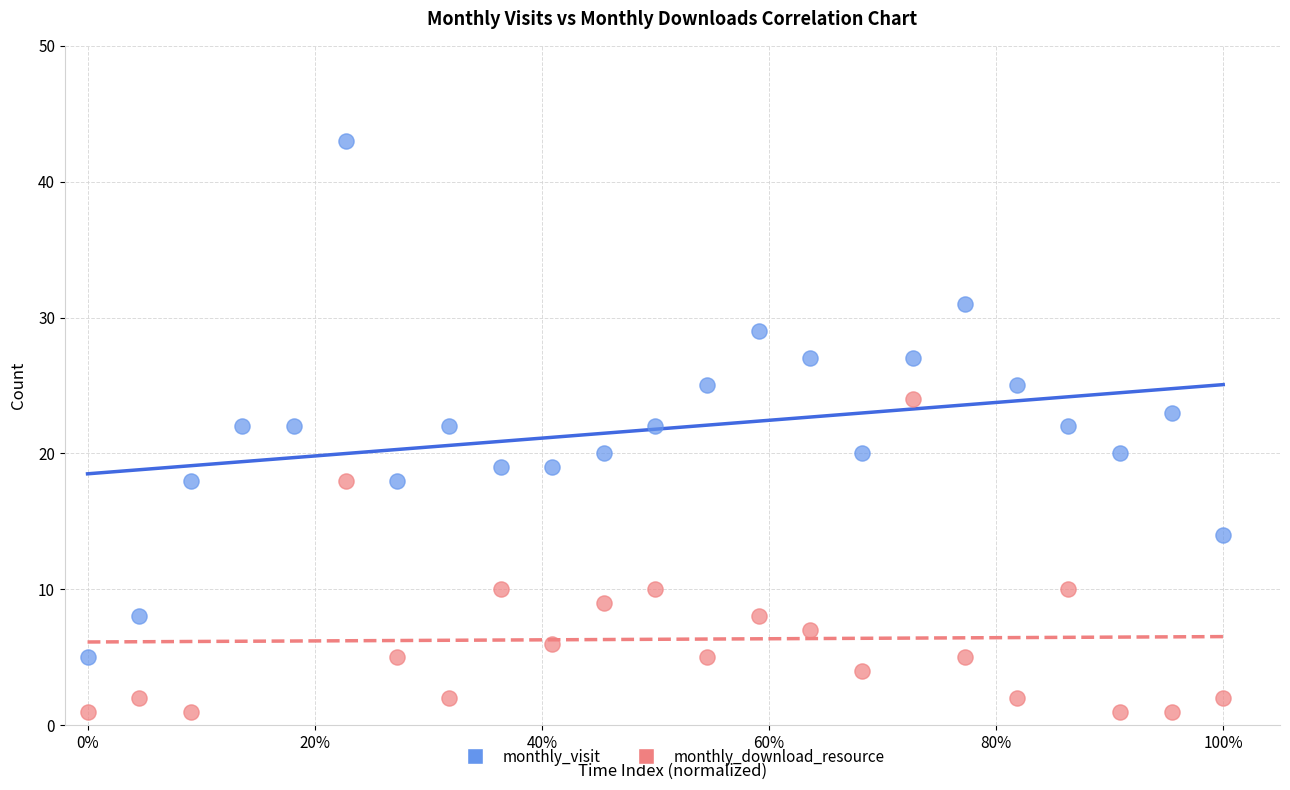

Which series reaches the maximum Y coordinate?

monthly_visit